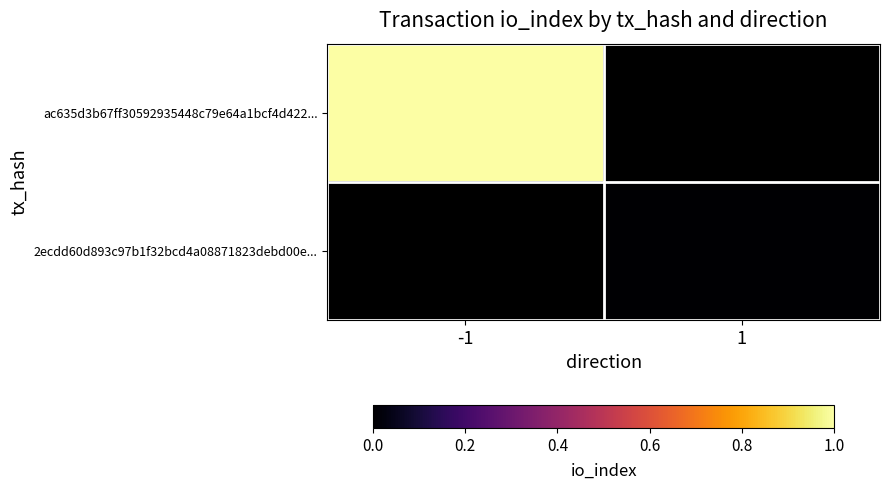

At which label is ac635d3b67ff30592935448c79e64a1bcf4d422... closest to 1?

-1